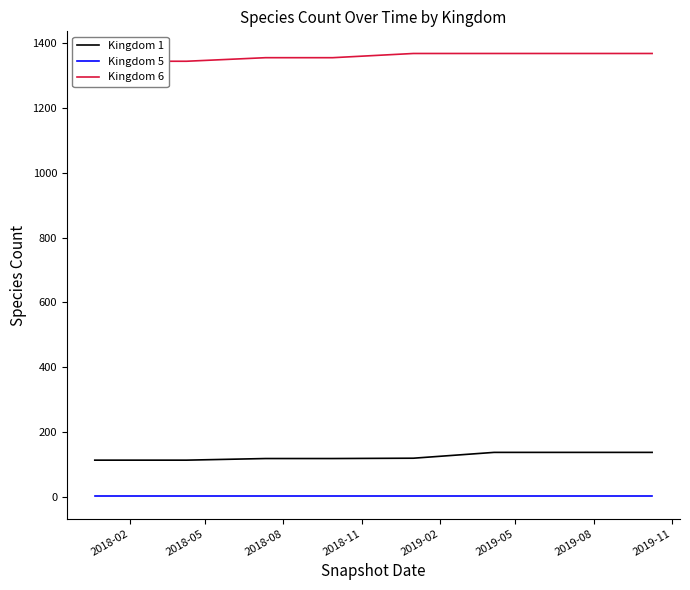

True or false: Kingdom 1 and Kingdom 5 intersect in this chart.

False